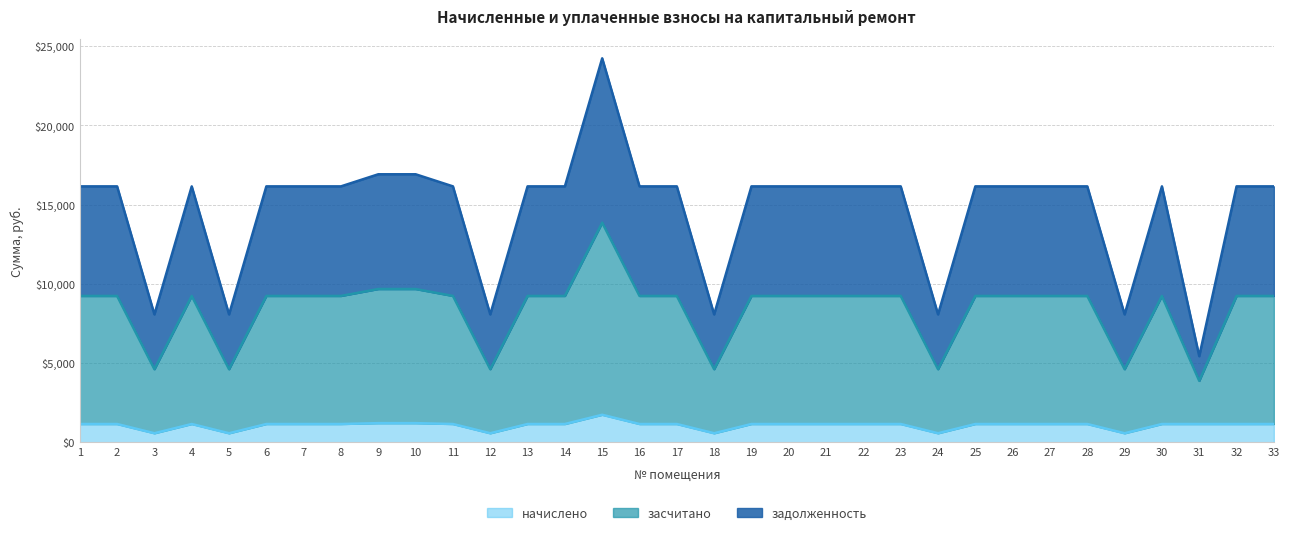

What is the difference between the second highest and second lowest values in the засчитано series?

5059.0